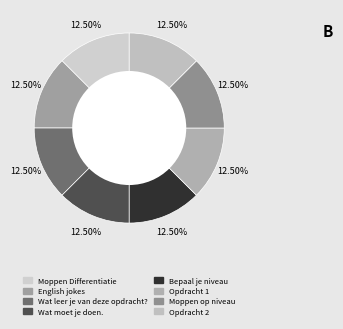

To the nearest percent, what is the combined percentage of Wat leer je van deze opdracht? and Bepaal je niveau?

25%